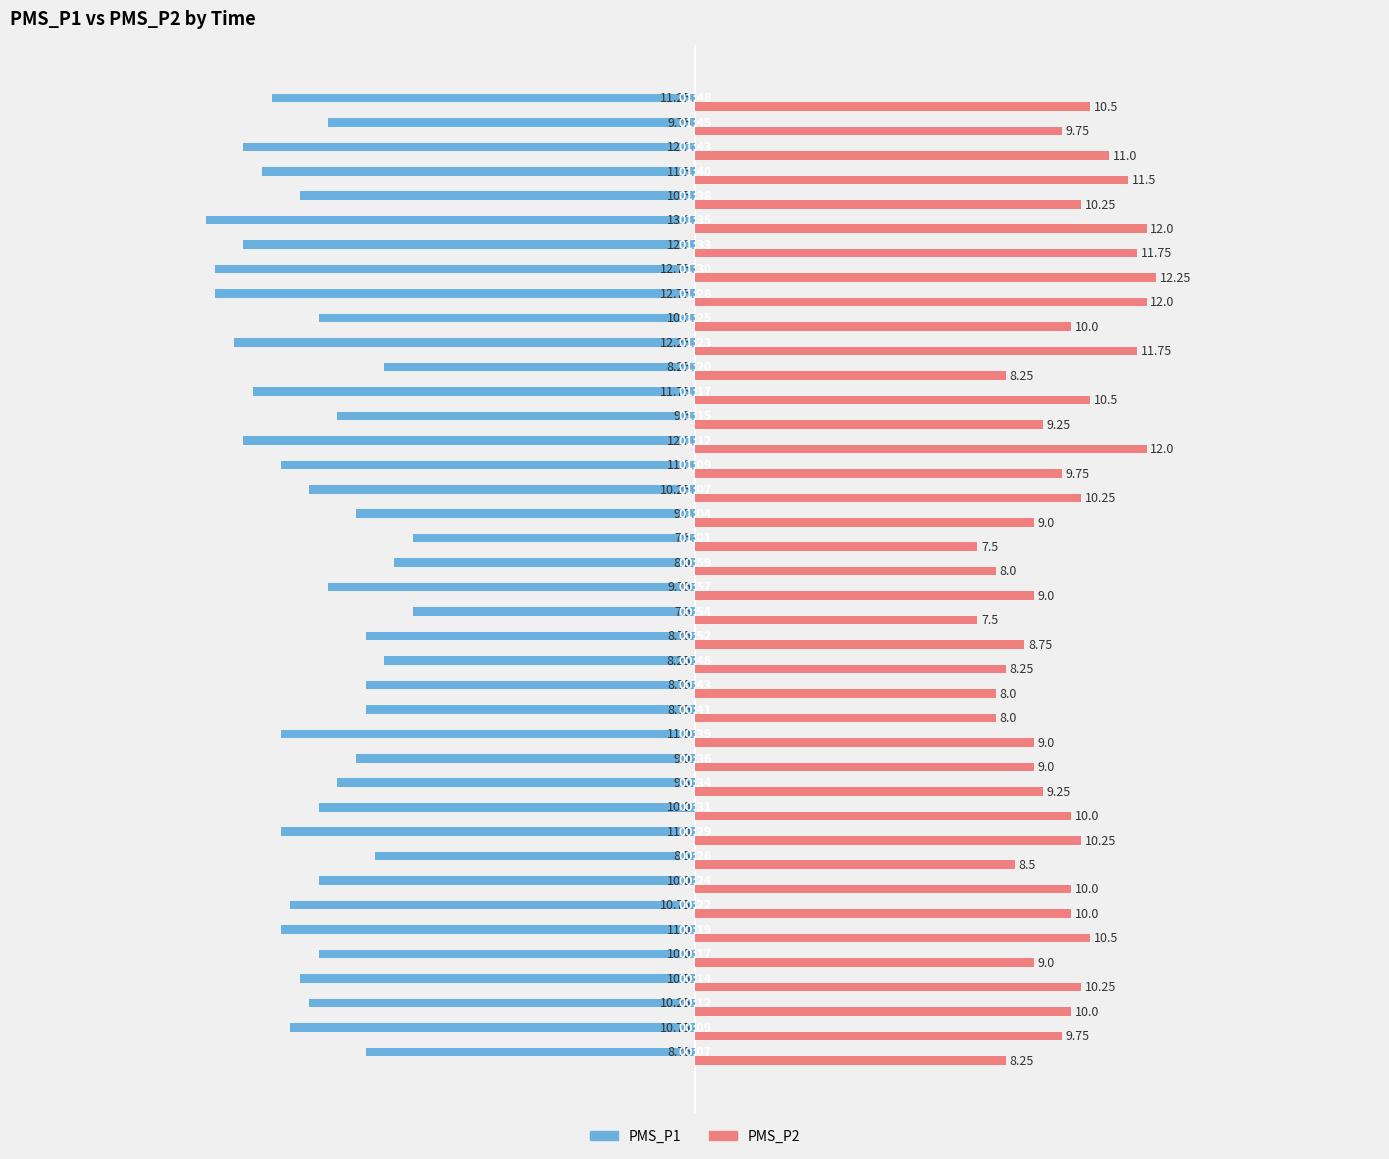

Which series has the largest total across all categories?

PMS_P2